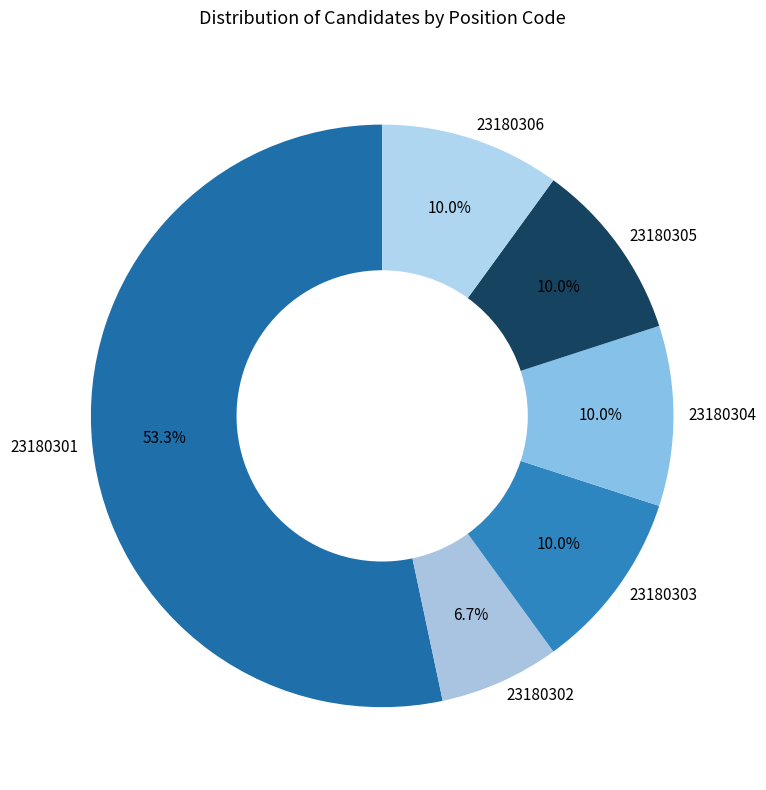

What is the largest slice in the pie chart?

23180301